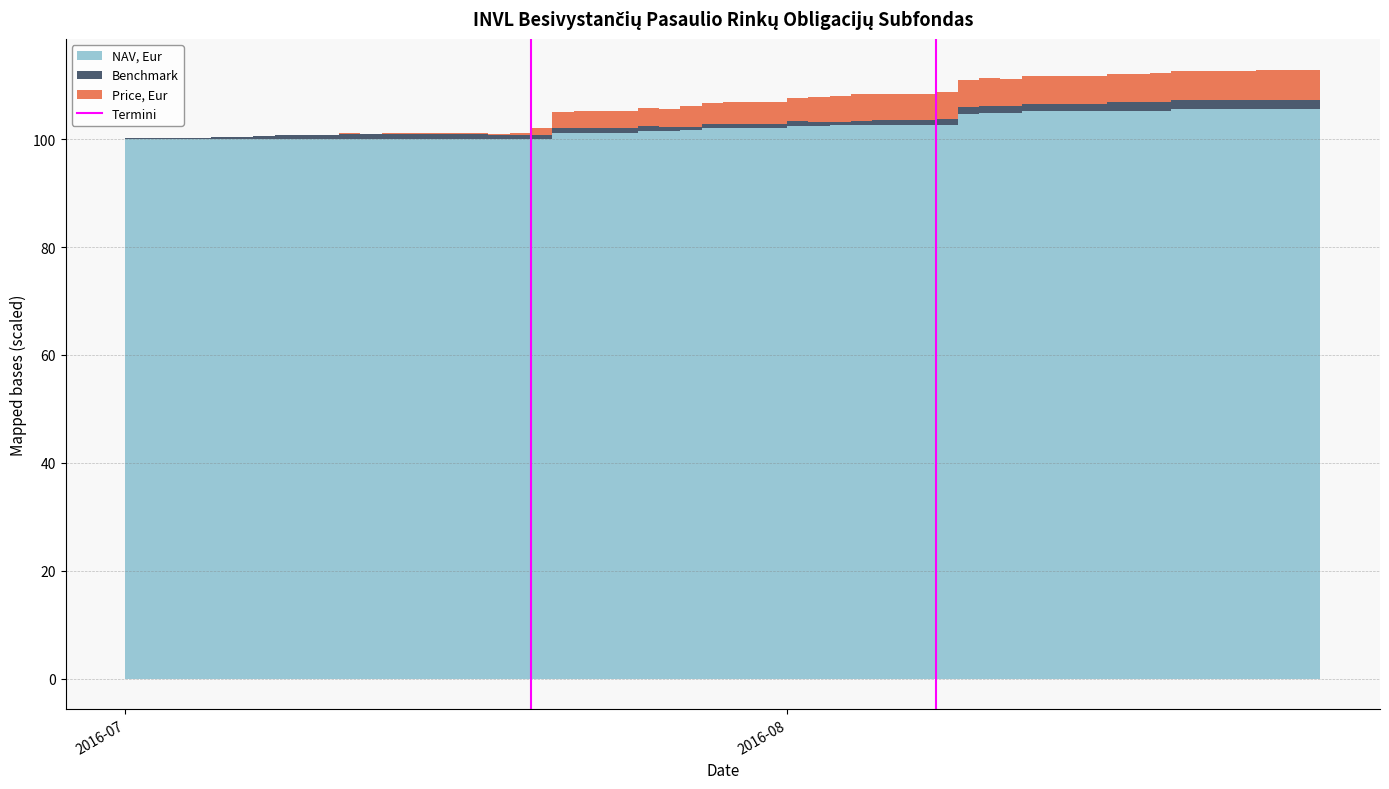

The value at 2016-07 is 0. True or false?

False